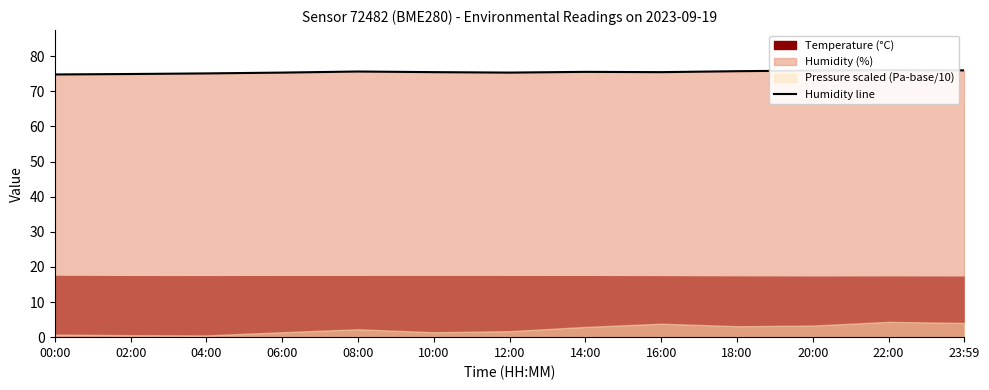

What is the label of the 2nd point from the right?

22:00